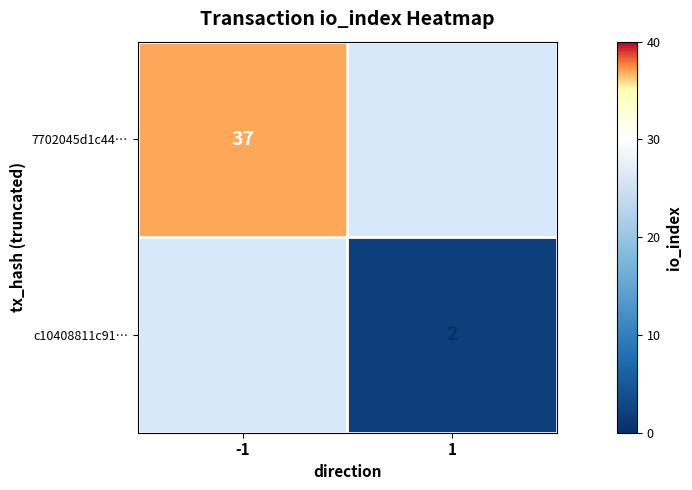

The 7702045d1c44… series shows 65 at -1. True or false?

False